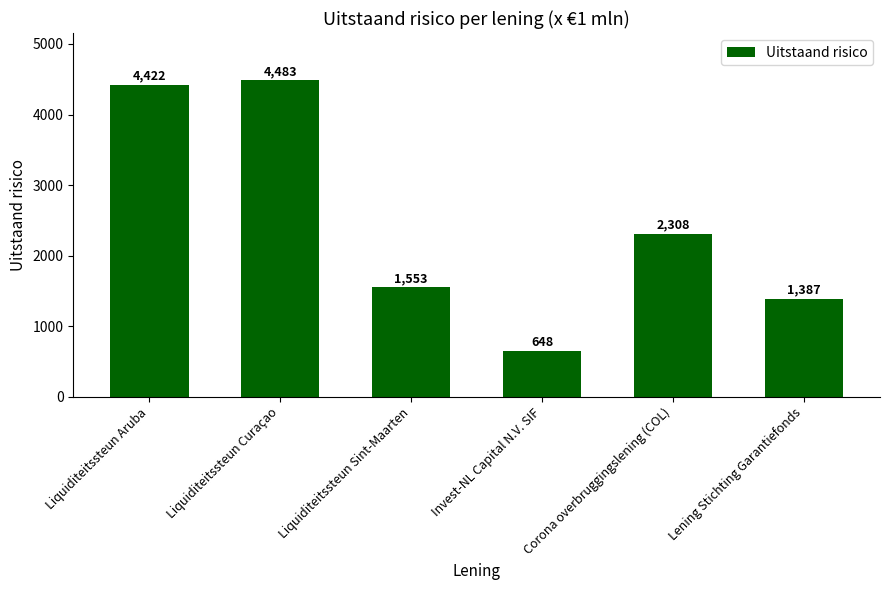

What is the label of the 1st bar from the left?

Liquiditeitssteun Aruba